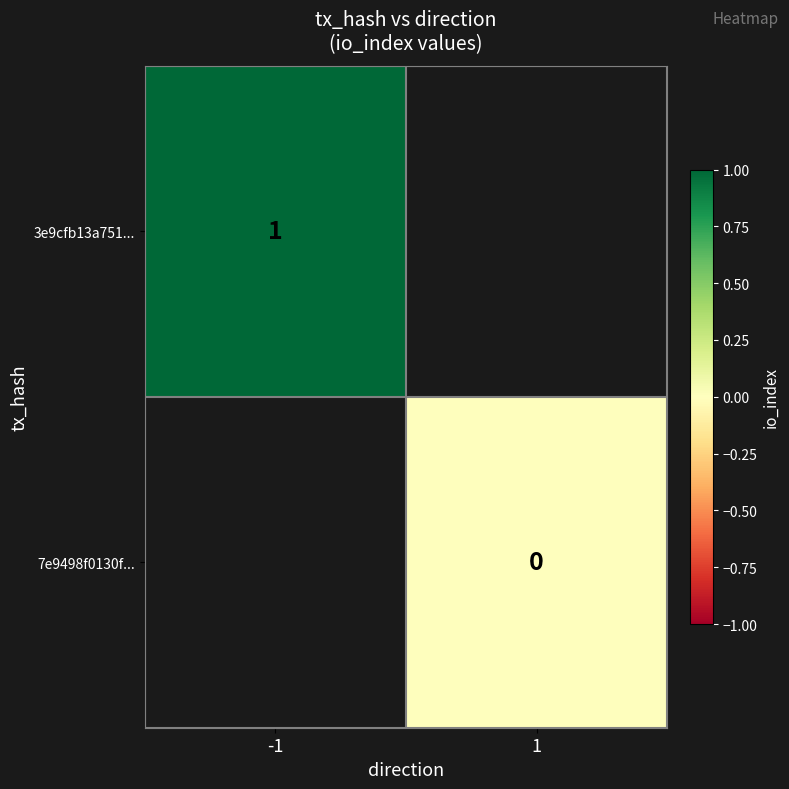

How many series are shown in this chart?

2